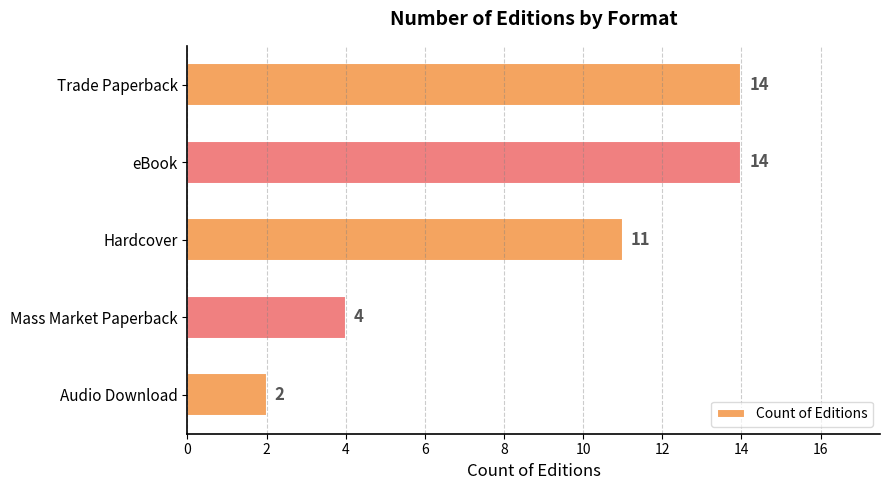

How many bars are there in total?

5